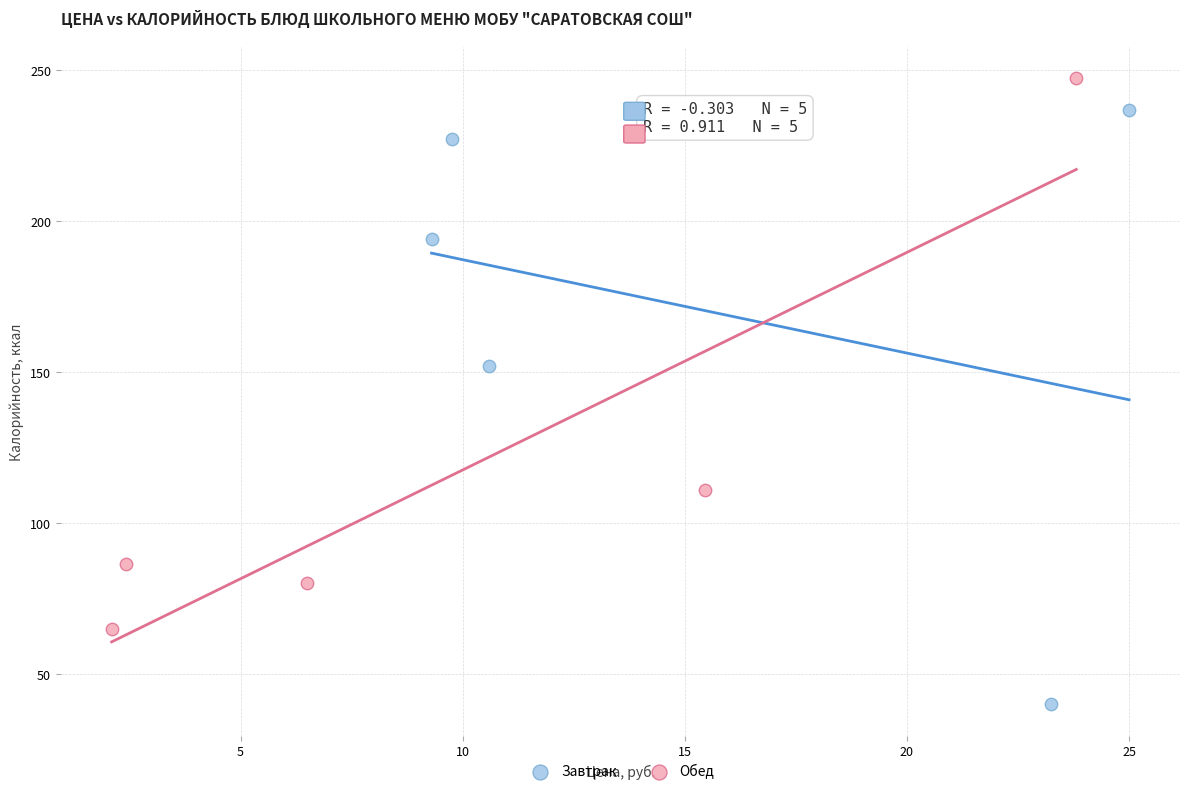

Which series has the largest Y range (max minus min)?

Завтрак